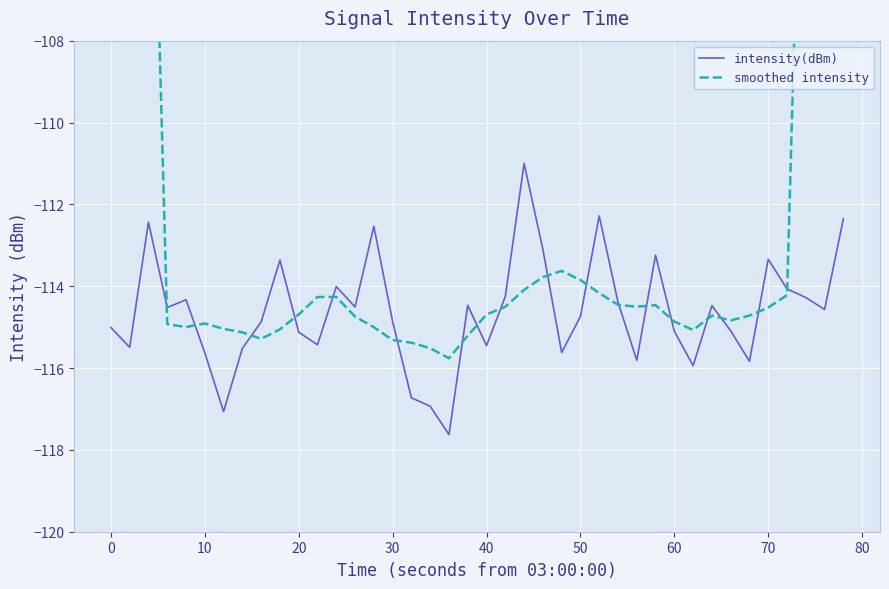

What is the minimum value for intensity(dBm)?

-117.6